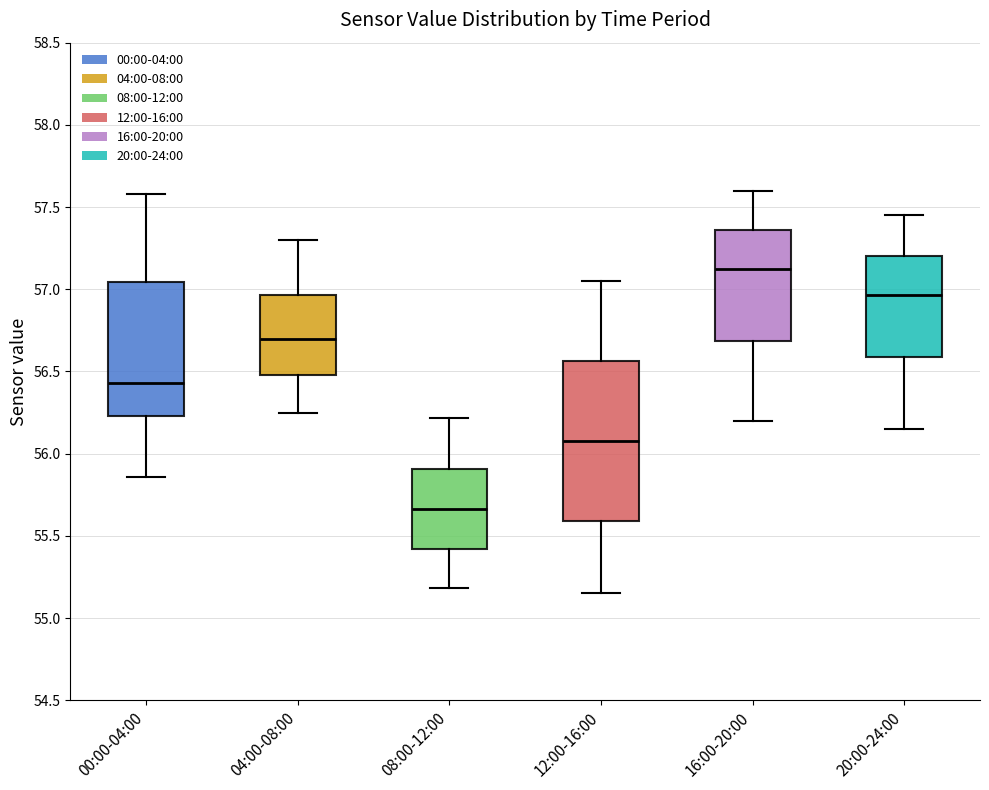

Which box has the highest median line?

16:00-20:00